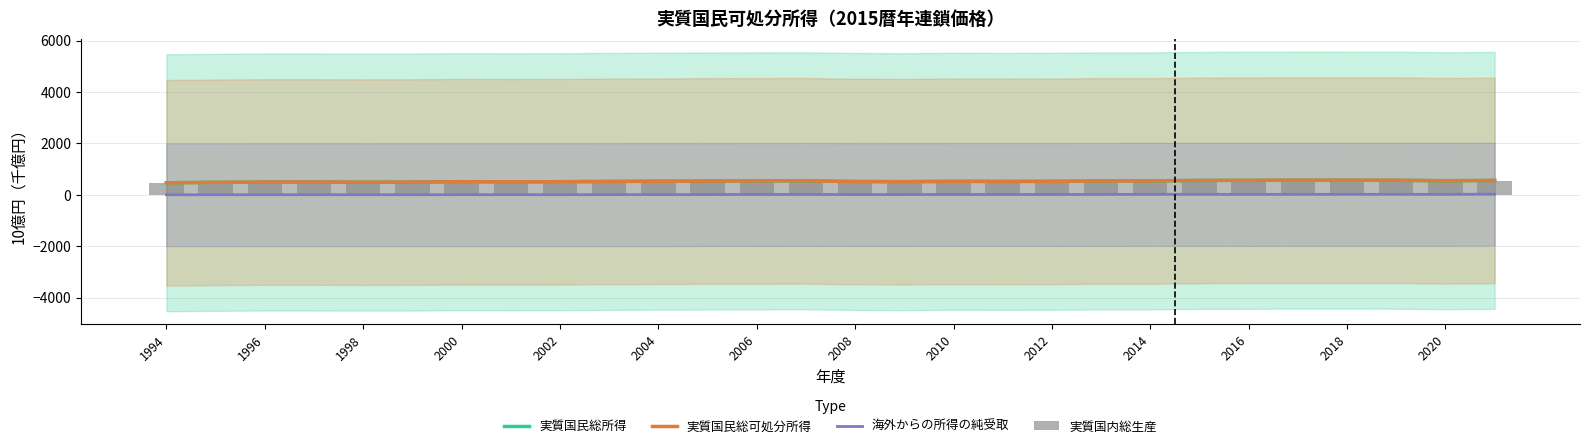

What is the maximum value shown in the chart?

574.5